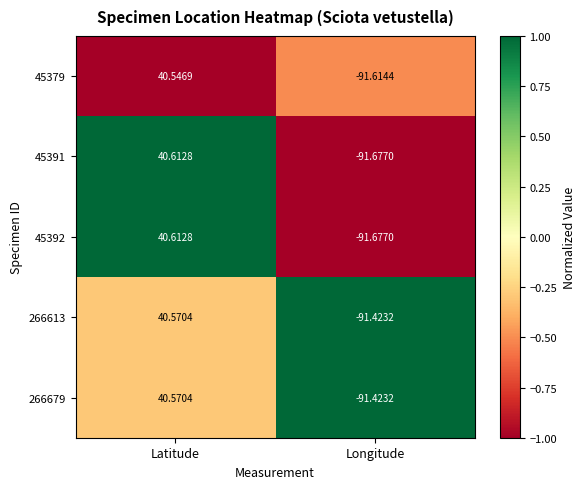

Which label corresponds to the largest value in the chart?

Latitude